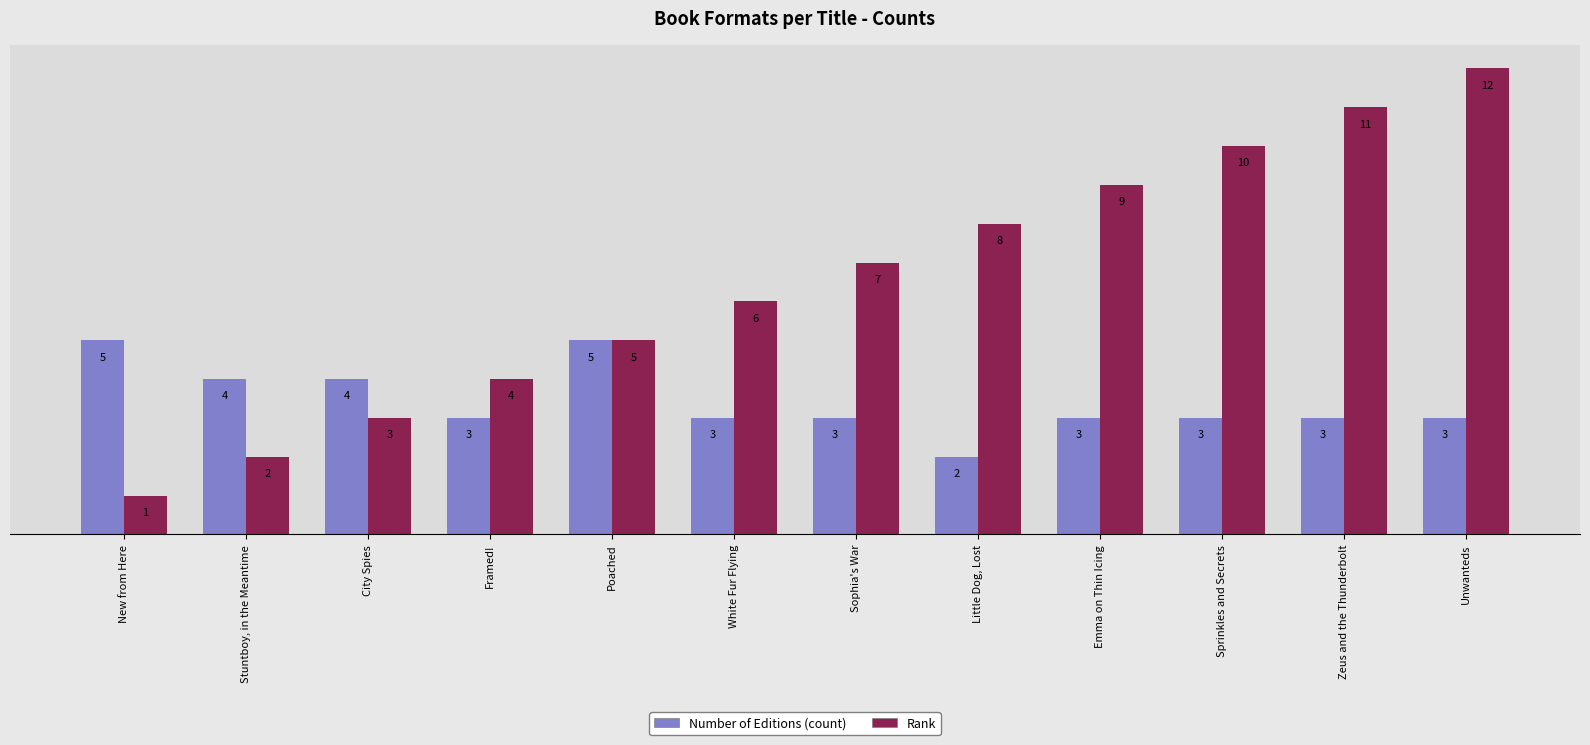

Does the chart contain stacked bars?

No